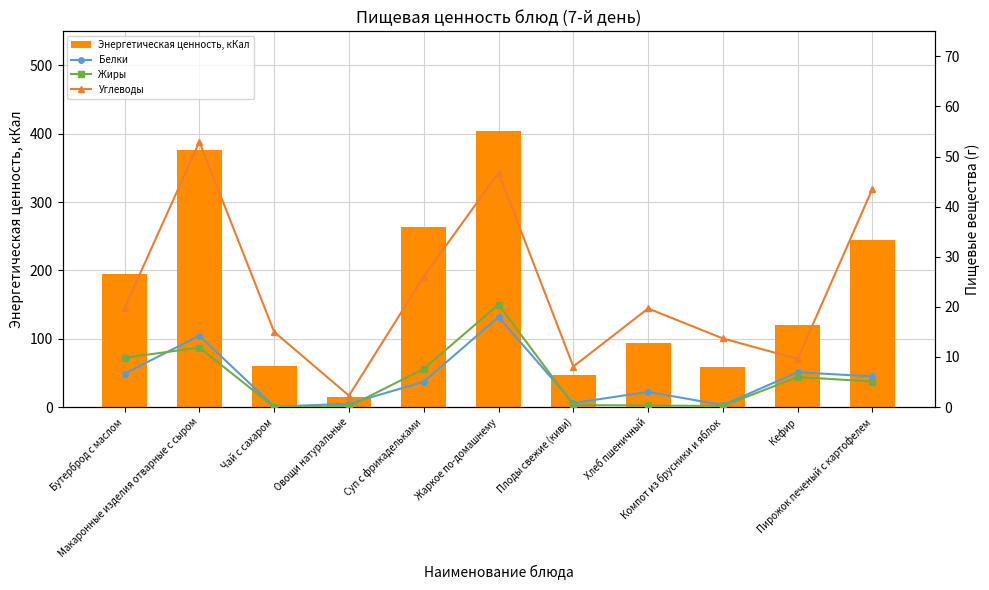

What is the highest value of the Энергетическая ценность, кКал series?

403.4